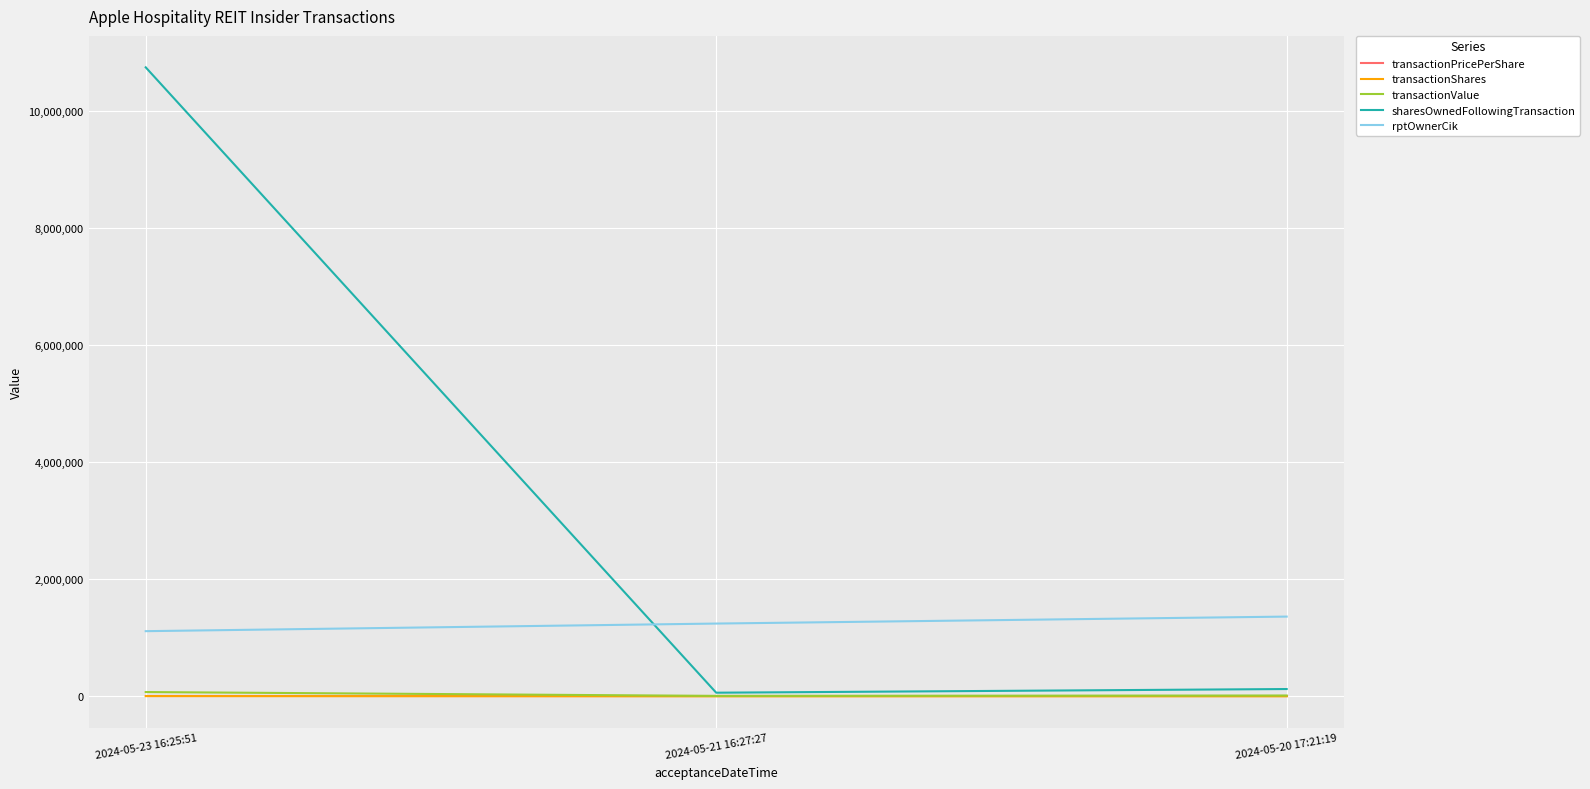

Which category has the lowest value in the rptOwnerCik series?

2024-05-23 16:25:51